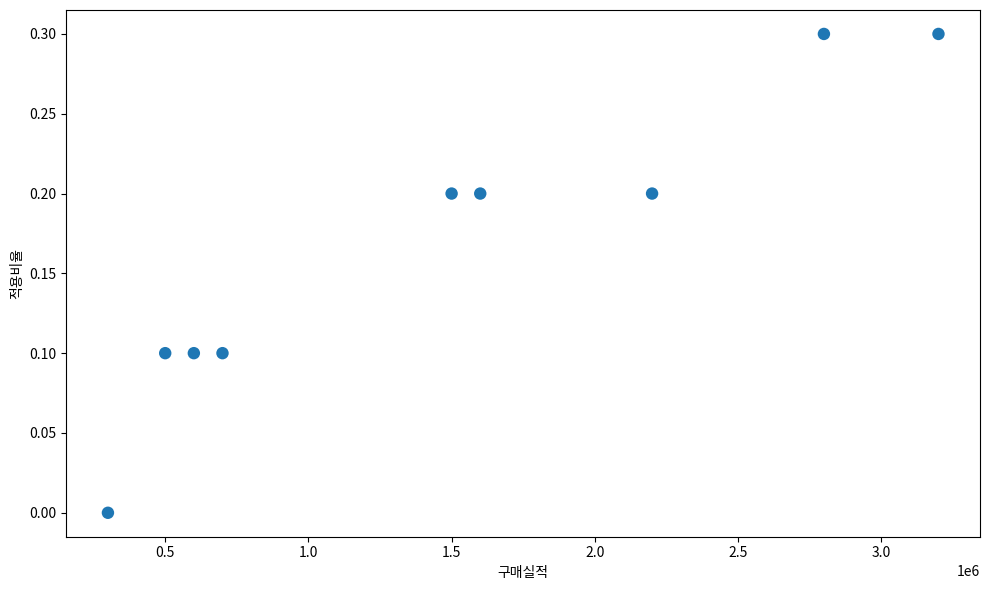

What is the range of X values (max minus min)?

2900000.0